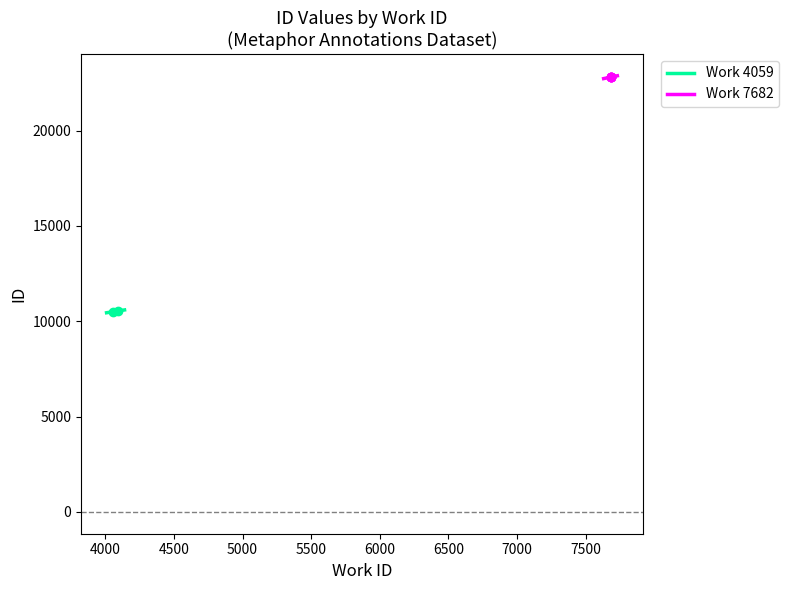

How many data points are less than 22800?

2